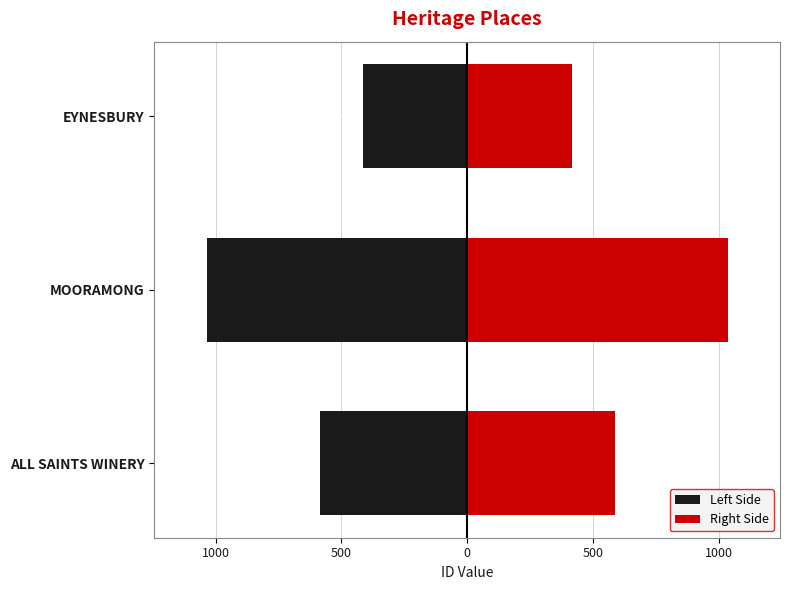

How many series are shown in this chart?

2